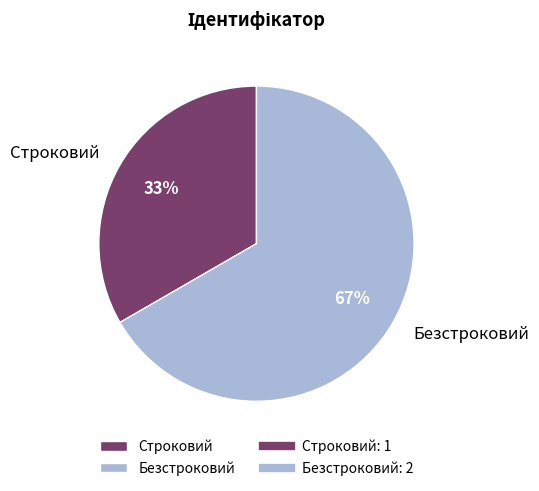

How many segments does this pie chart have?

2